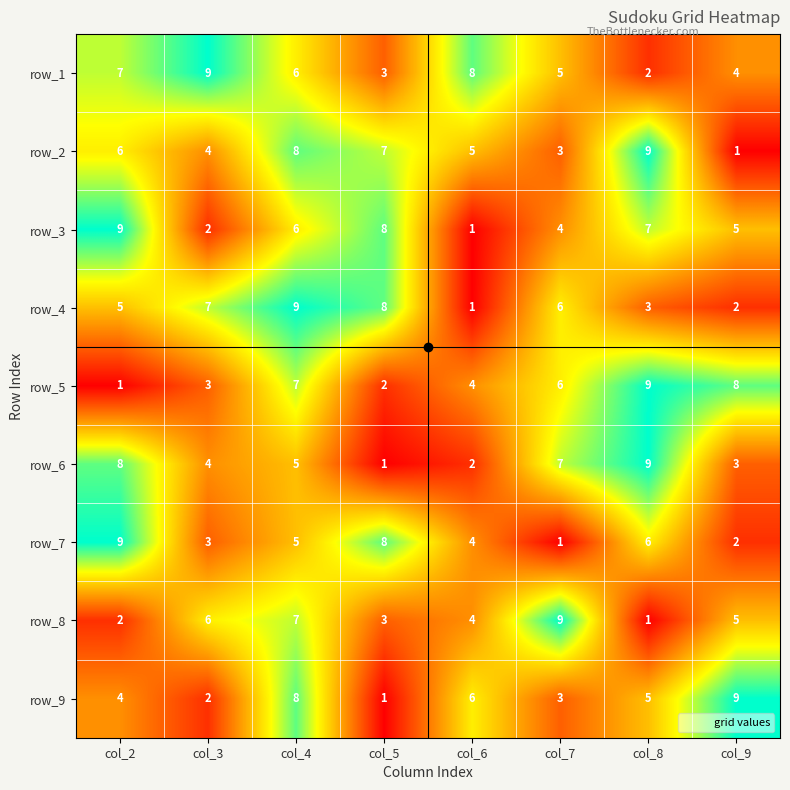

At which label does row_4 reach its minimum?

col_6